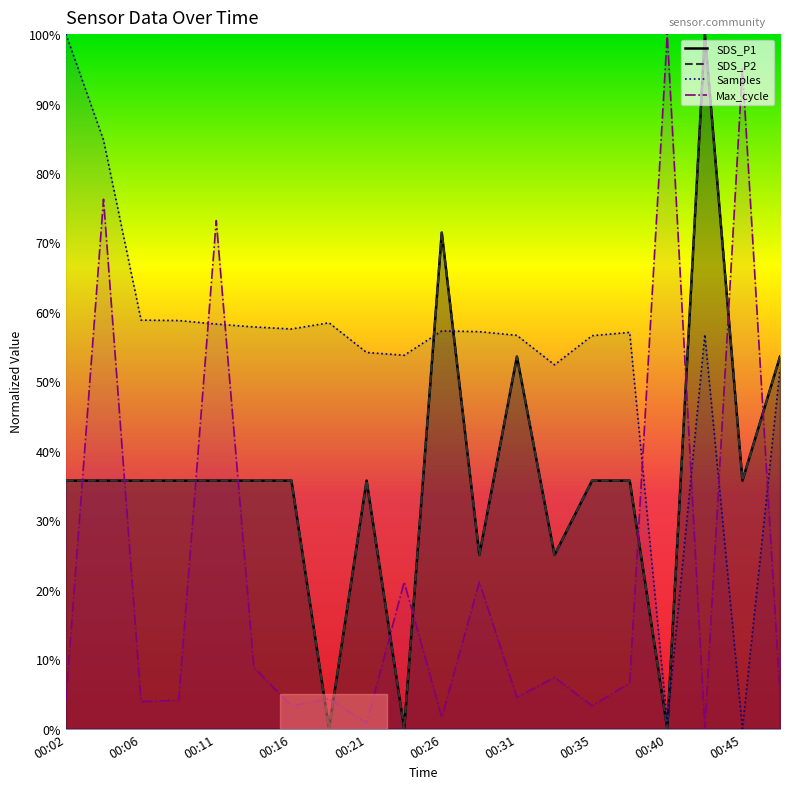

Does the chart have visible grid lines?

No